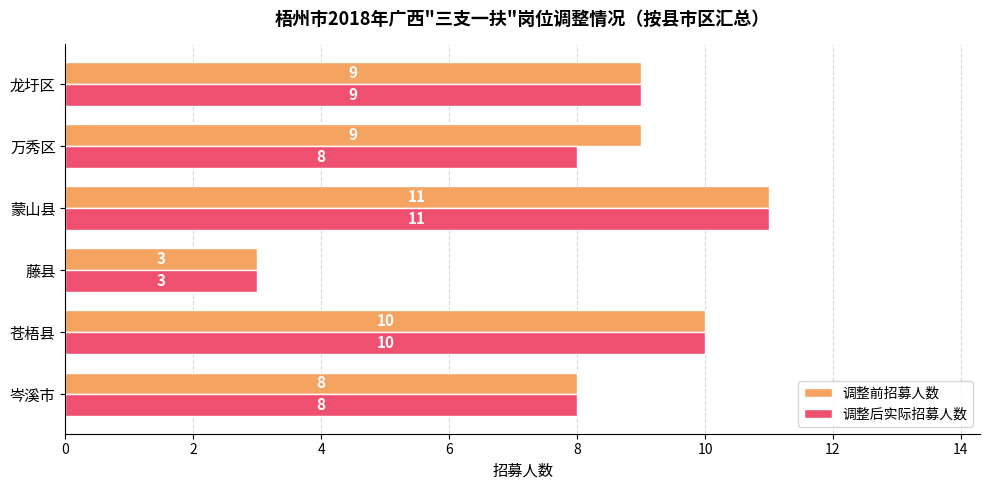

What is the total value across all series at 蒙山县?

22